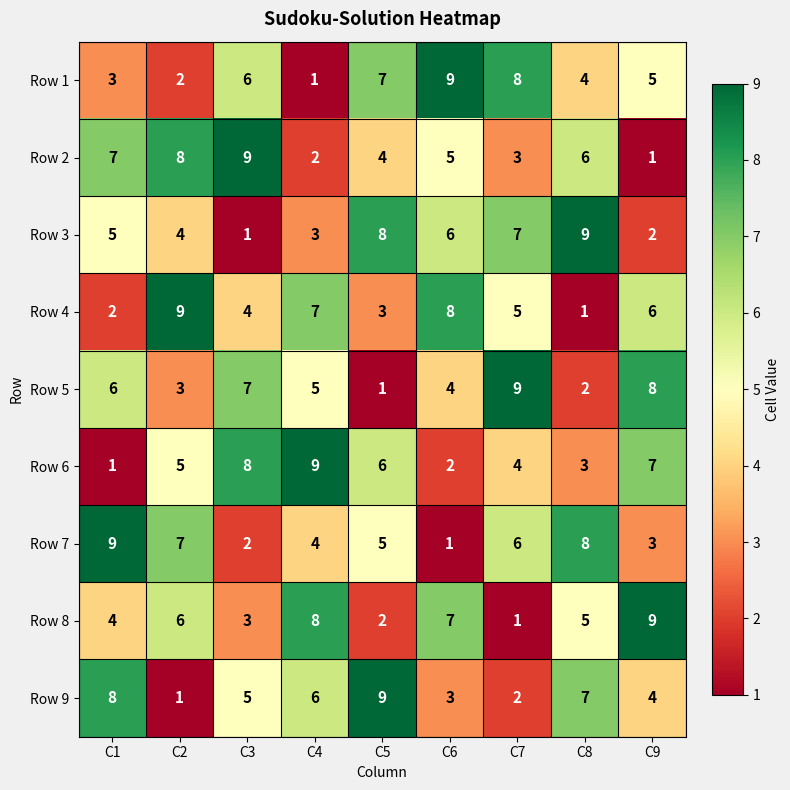

Which category has the lowest value in the Row 3 series?

C3